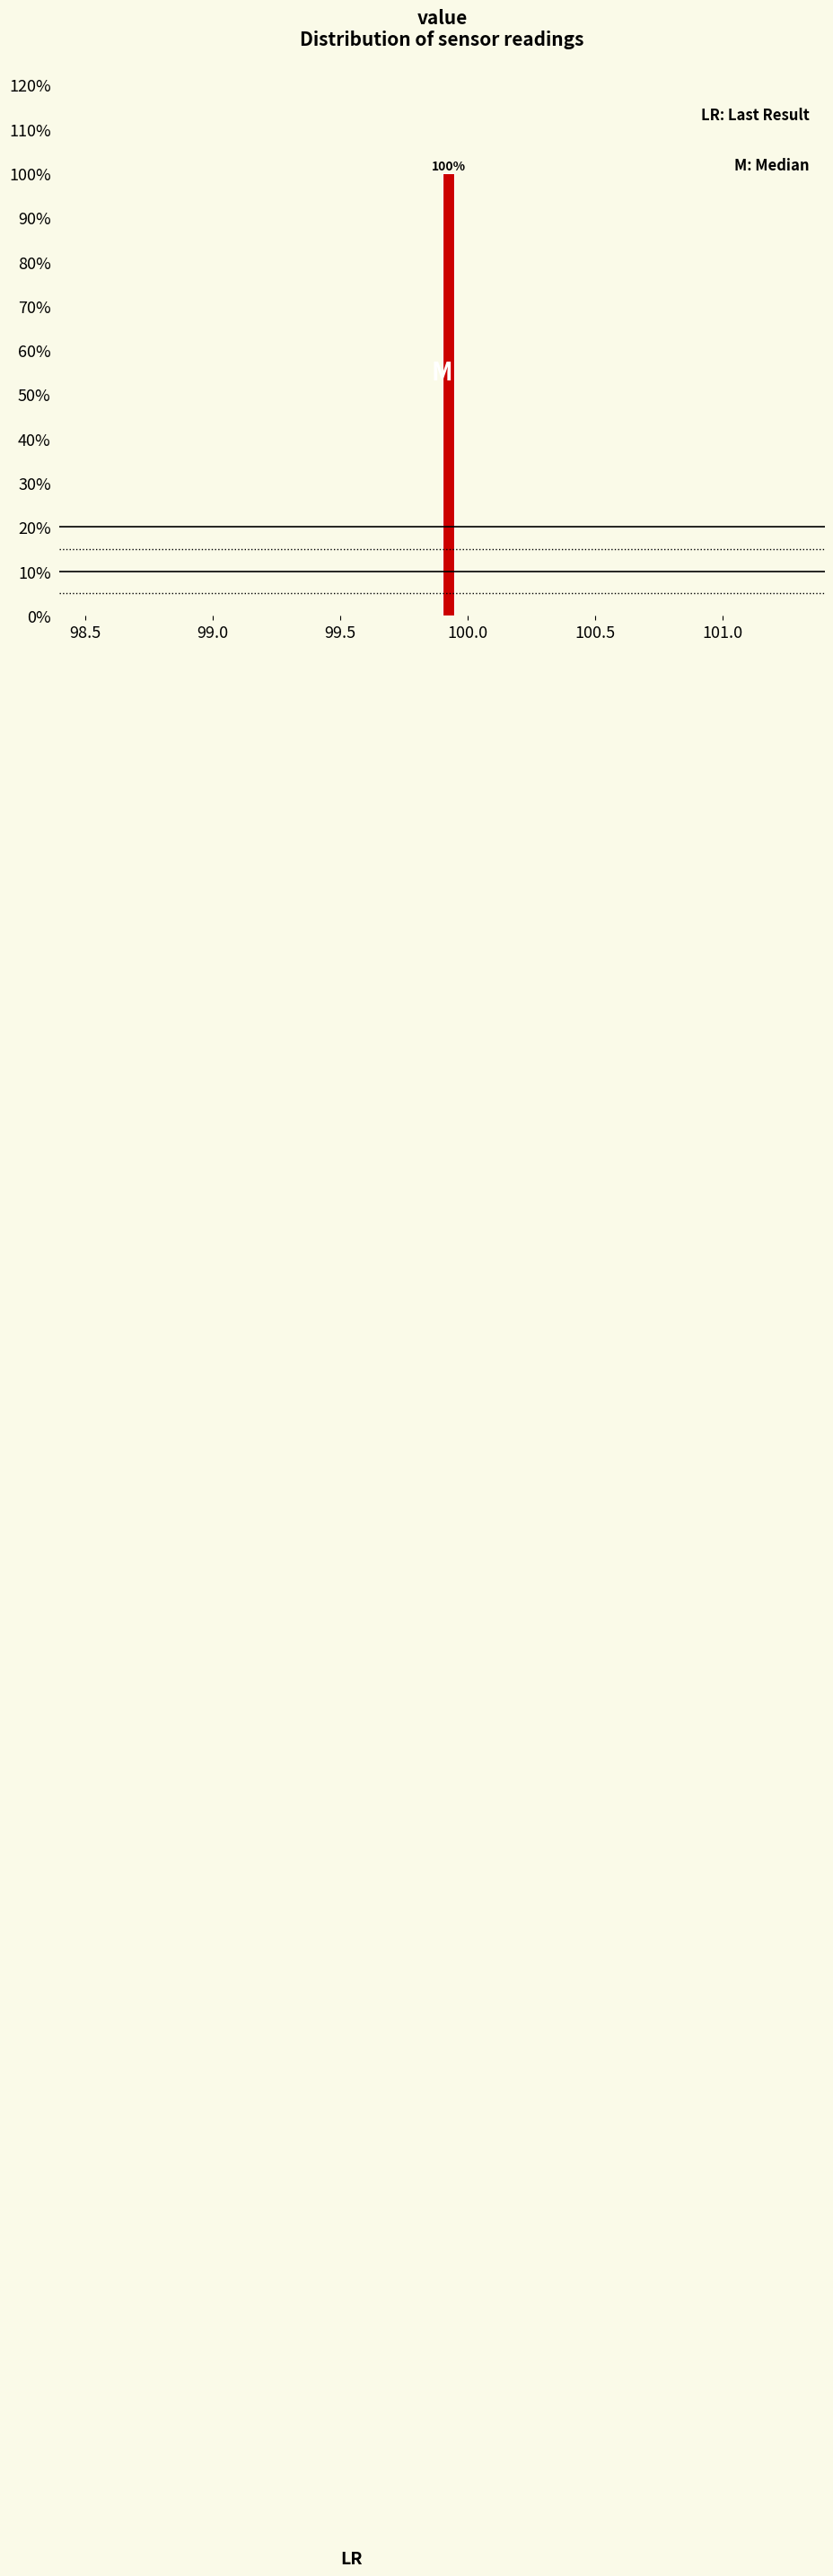

Read against the x-axis, roughly where is the centre of the tallest bar?

99.95